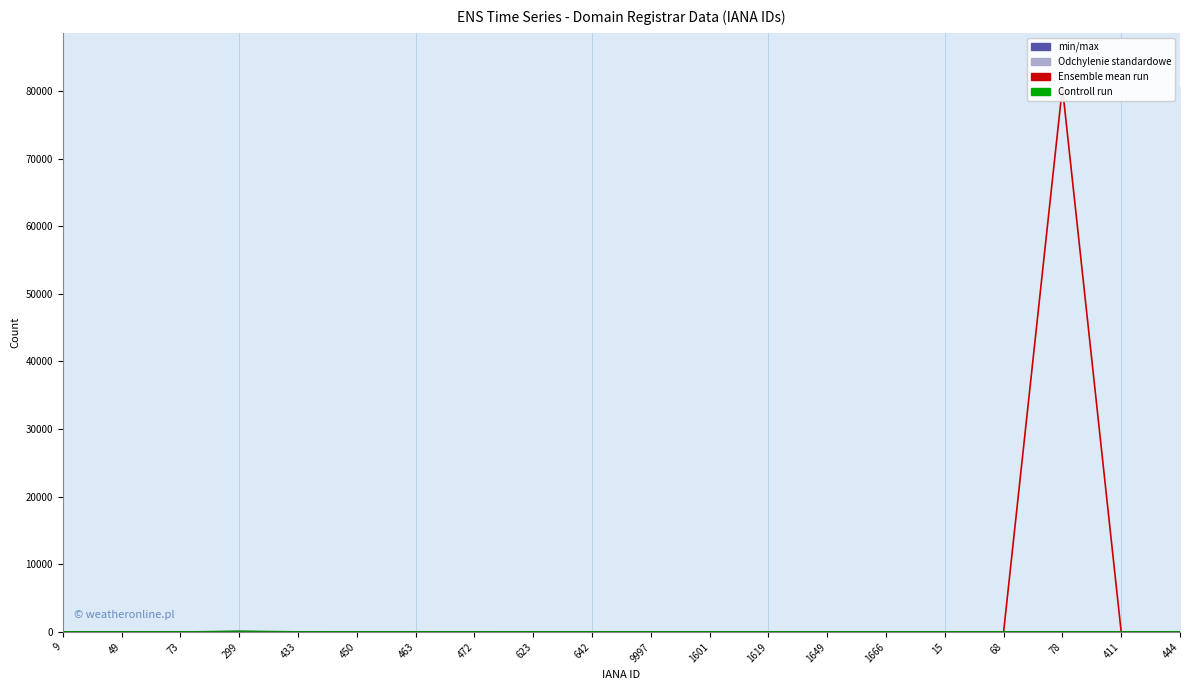

What is the difference between the highest and lowest values at 299?

110